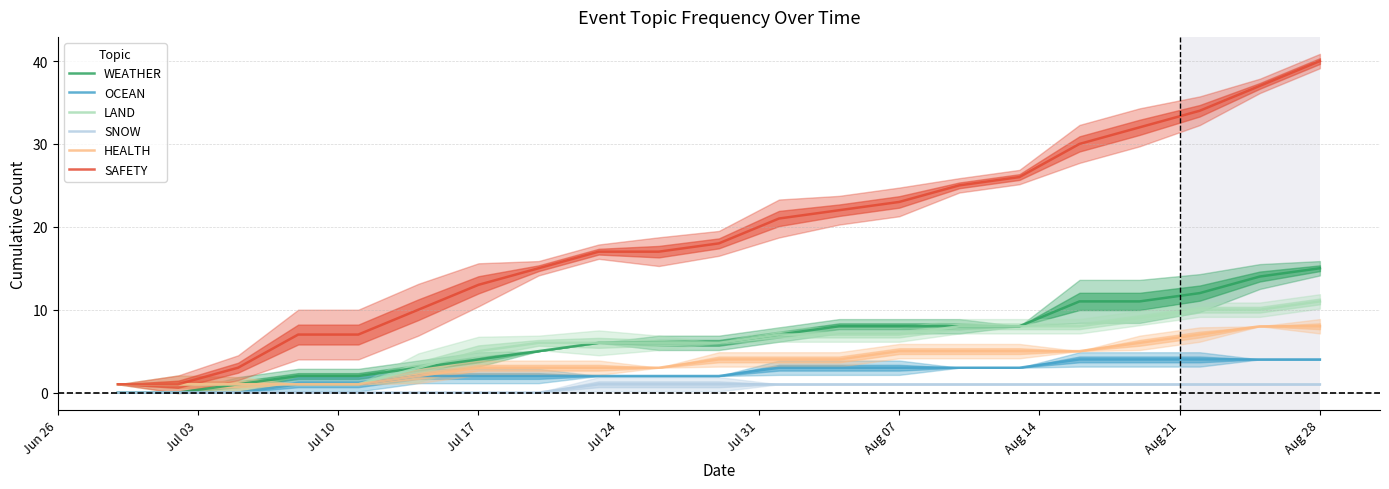

True or false: HEALTH and LAND intersect in this chart.

False